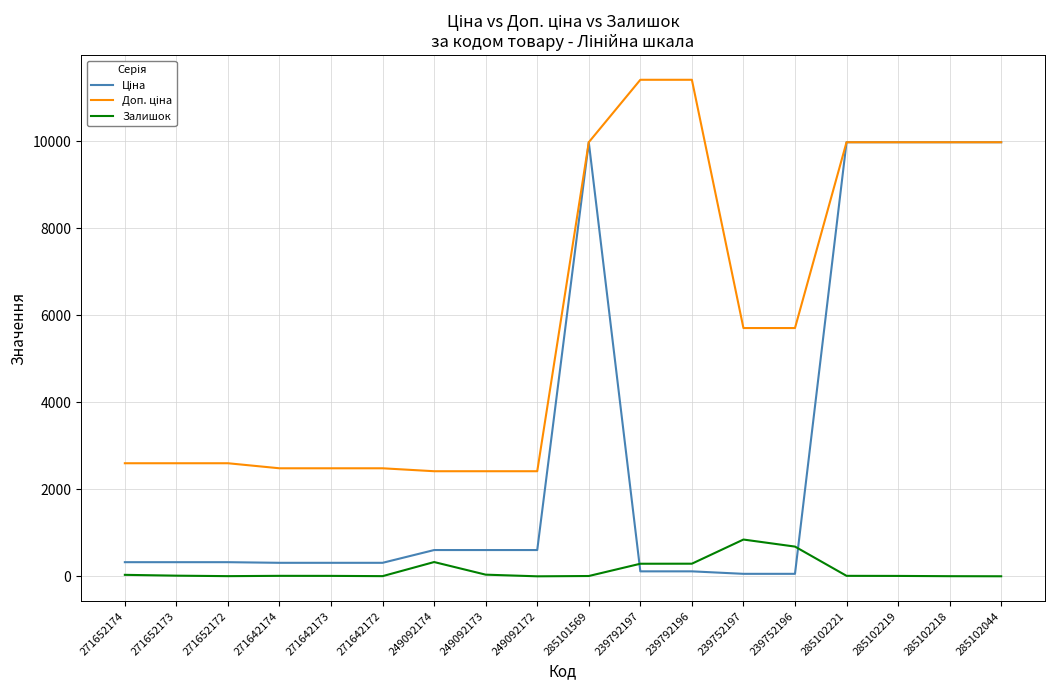

What is the greatest value displayed?

11410.0